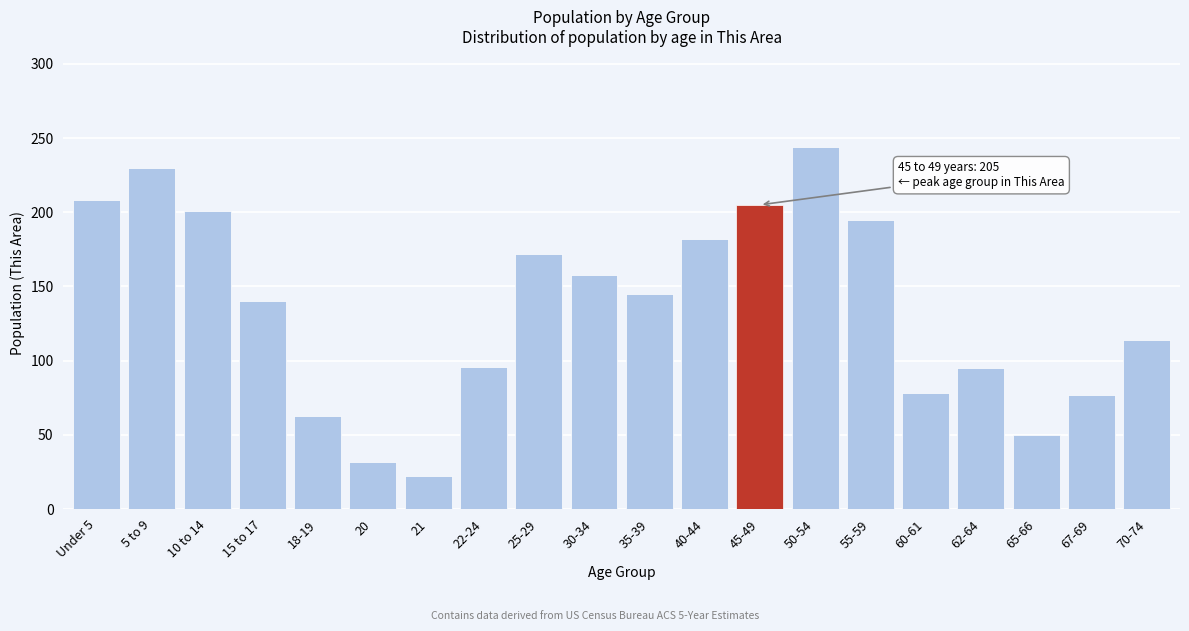

Which has a higher value, 10 to 14 or Under 5?

Under 5